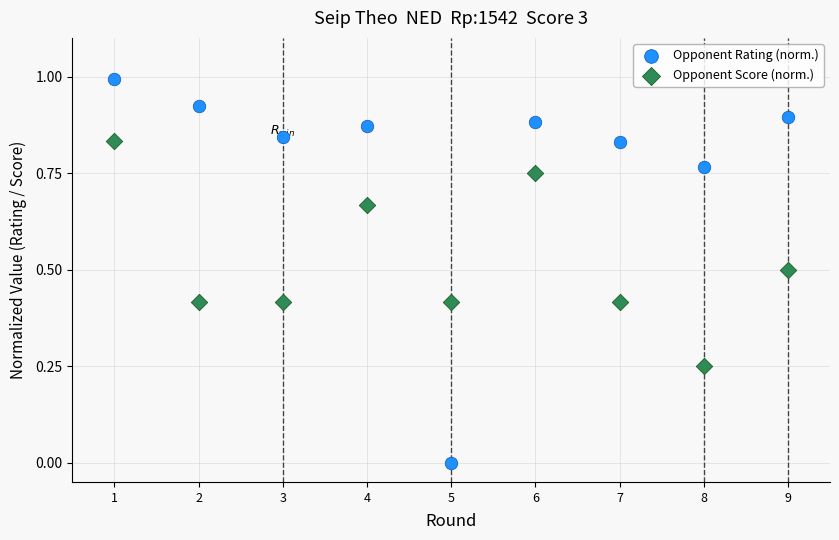

What is the X range (max minus min) for the scatter plot?

8.0